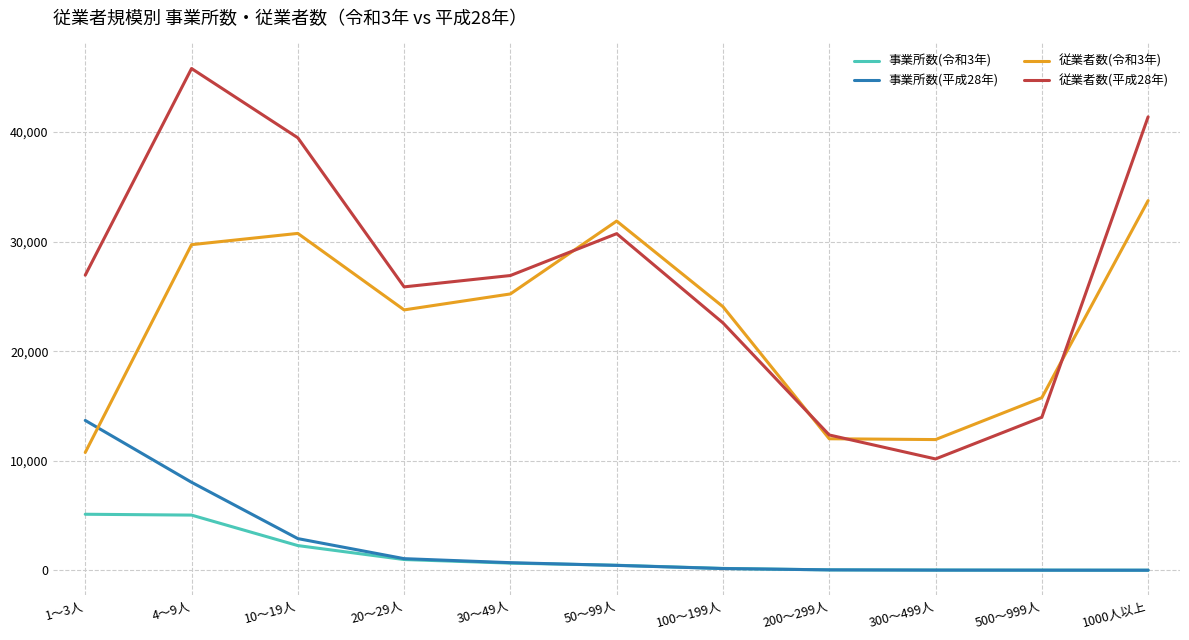

Which series has the largest range (max minus min)?

従業者数(平成28年)